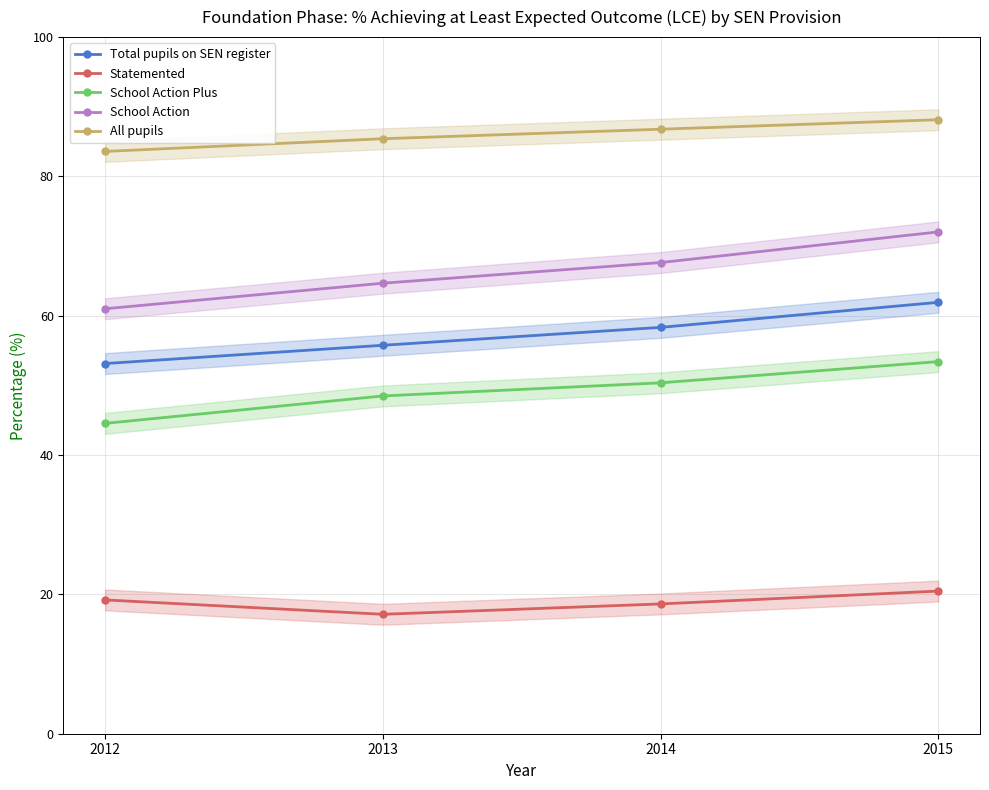

What is the total value across all series at 2013?

271.5